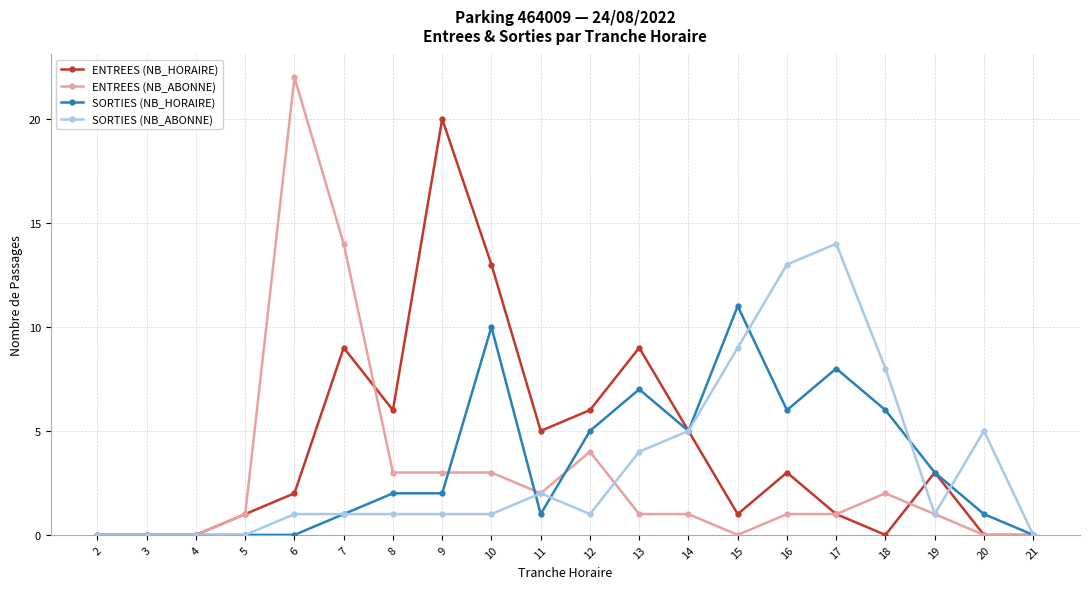

Reading left to right, transcribe all the data shown in this chart.

ENTREES (NB_HORAIRE): 2=0	3=0	4=0	5=1	6=2	7=9	8=6	9=20	10=13	11=5	12=6	13=9	14=5	15=1	16=3	17=1	18=0	19=3	20=0	21=0
ENTREES (NB_ABONNE): 2=0	3=0	4=0	5=1	6=22	7=14	8=3	9=3	10=3	11=2	12=4	13=1	14=1	15=0	16=1	17=1	18=2	19=1	20=0	21=0
SORTIES (NB_HORAIRE): 2=0	3=0	4=0	5=0	6=0	7=1	8=2	9=2	10=10	11=1	12=5	13=7	14=5	15=11	16=6	17=8	18=6	19=3	20=1	21=0
SORTIES (NB_ABONNE): 2=0	3=0	4=0	5=0	6=1	7=1	8=1	9=1	10=1	11=2	12=1	13=4	14=5	15=9	16=13	17=14	18=8	19=1	20=5	21=0